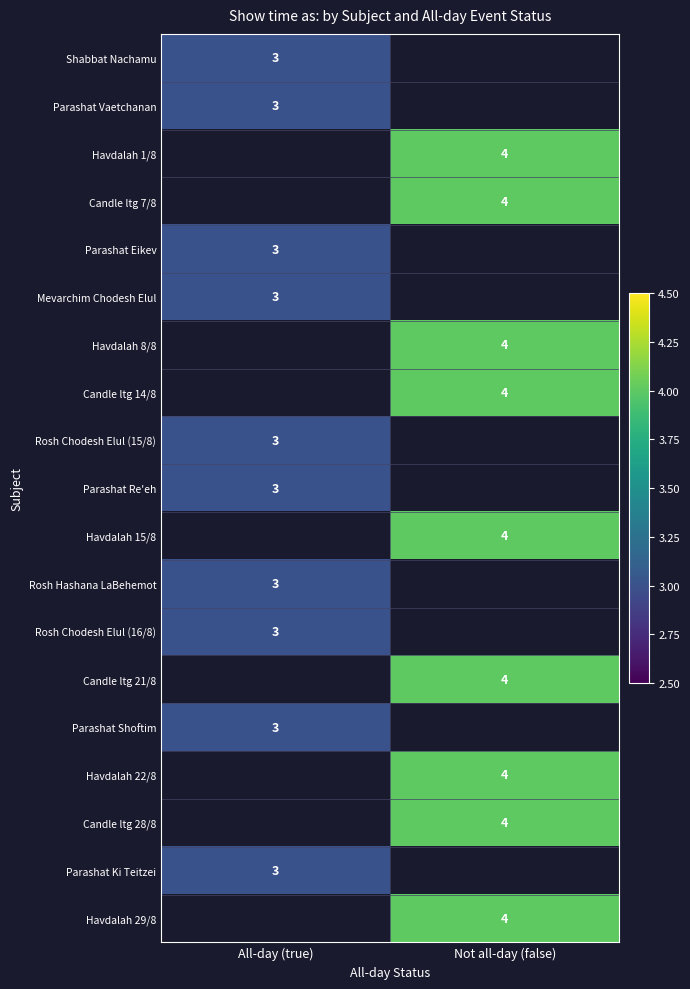

Is it true that Havdalah 29/8 equals 2 at Not all-day (false)?

False